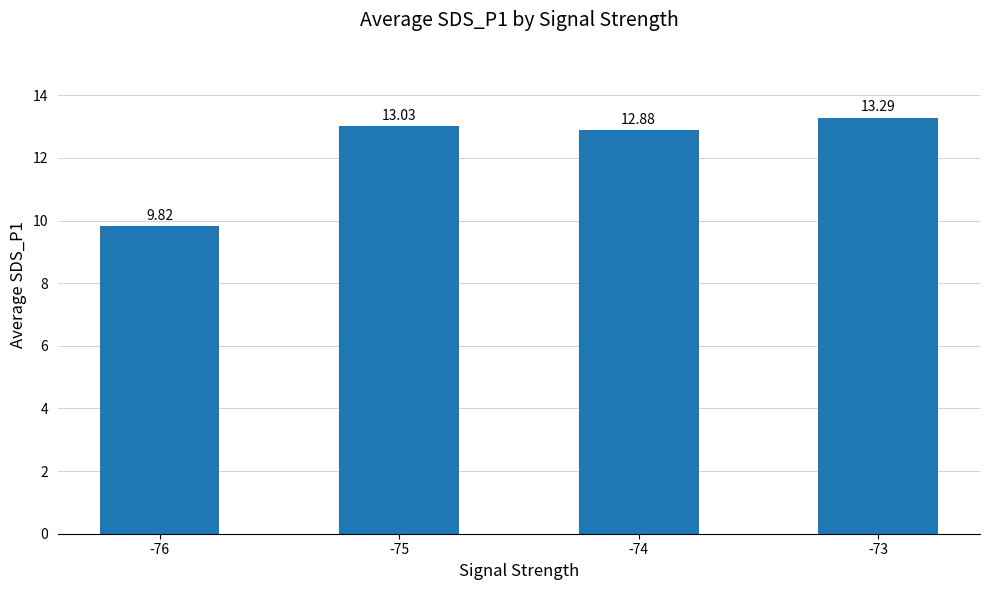

List the labels in order of value, smallest first.

-76, -74, -75, -73